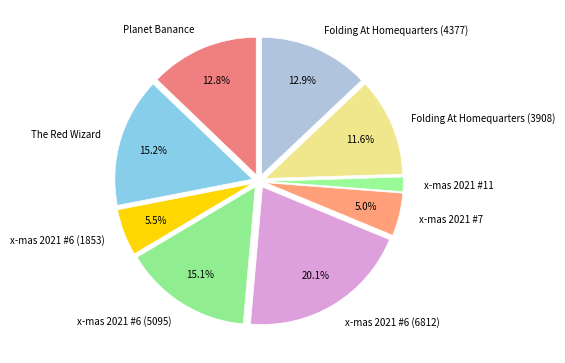

Combined, do Folding At Homequarters (3908) and Folding At Homequarters (4377) account for over 50%?

No